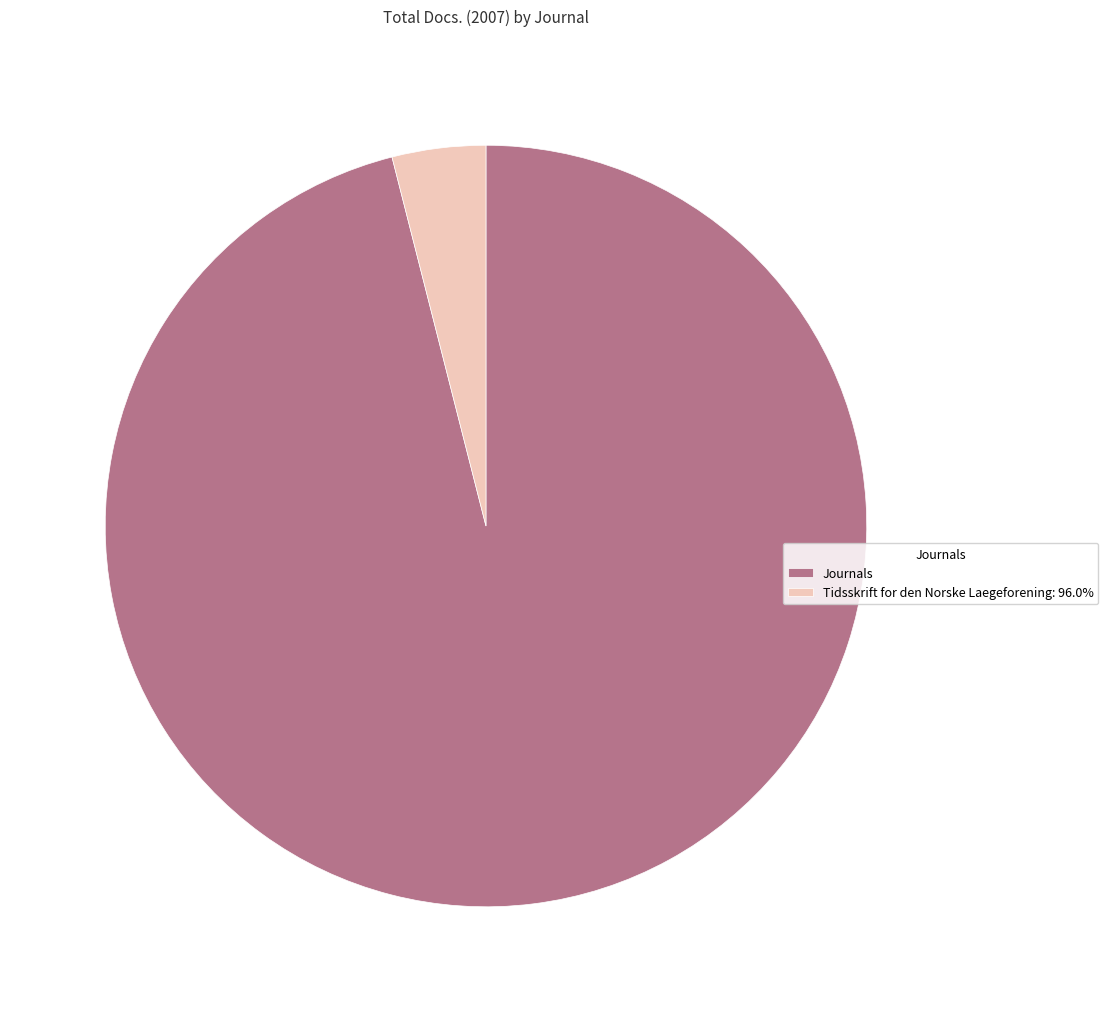

Which category has the biggest portion of the pie?

Journals